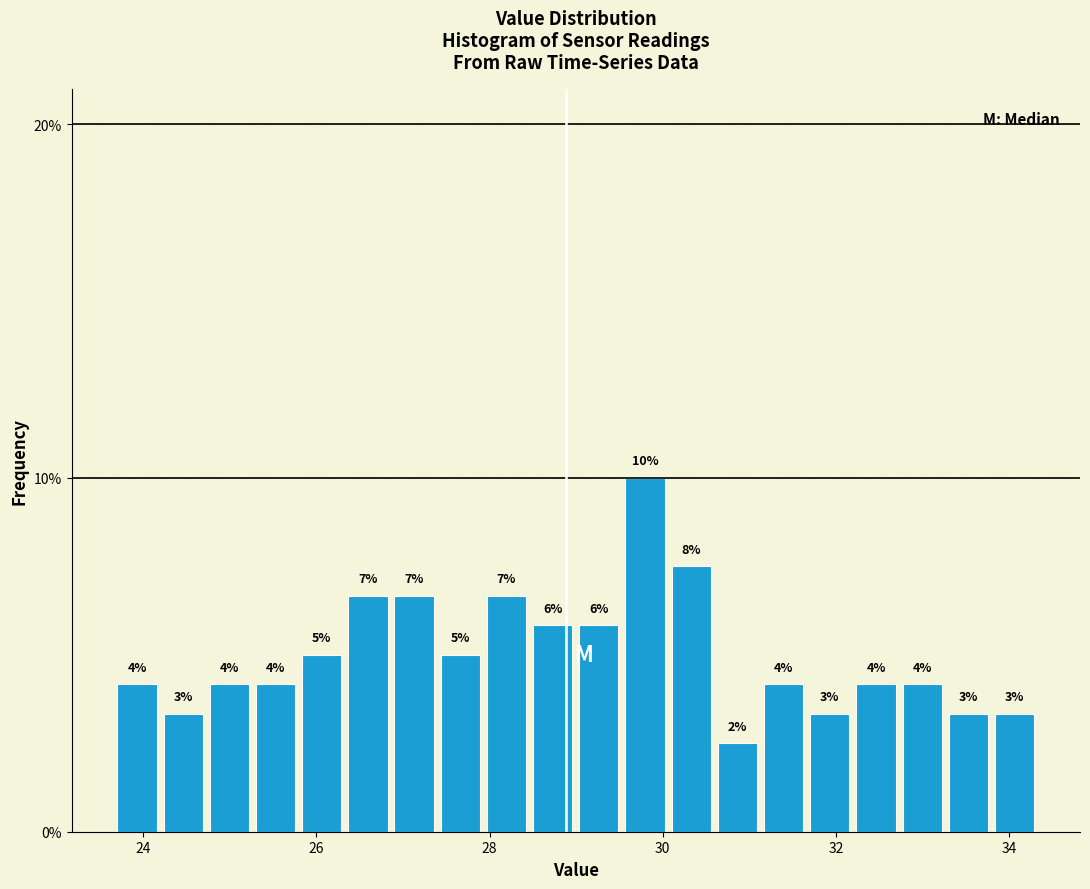

Read against the x-axis, roughly where is the centre of the tallest bar?

29.8